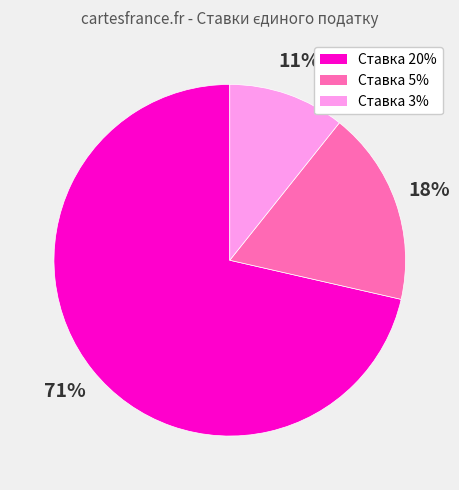

How many segments does this pie chart have?

3